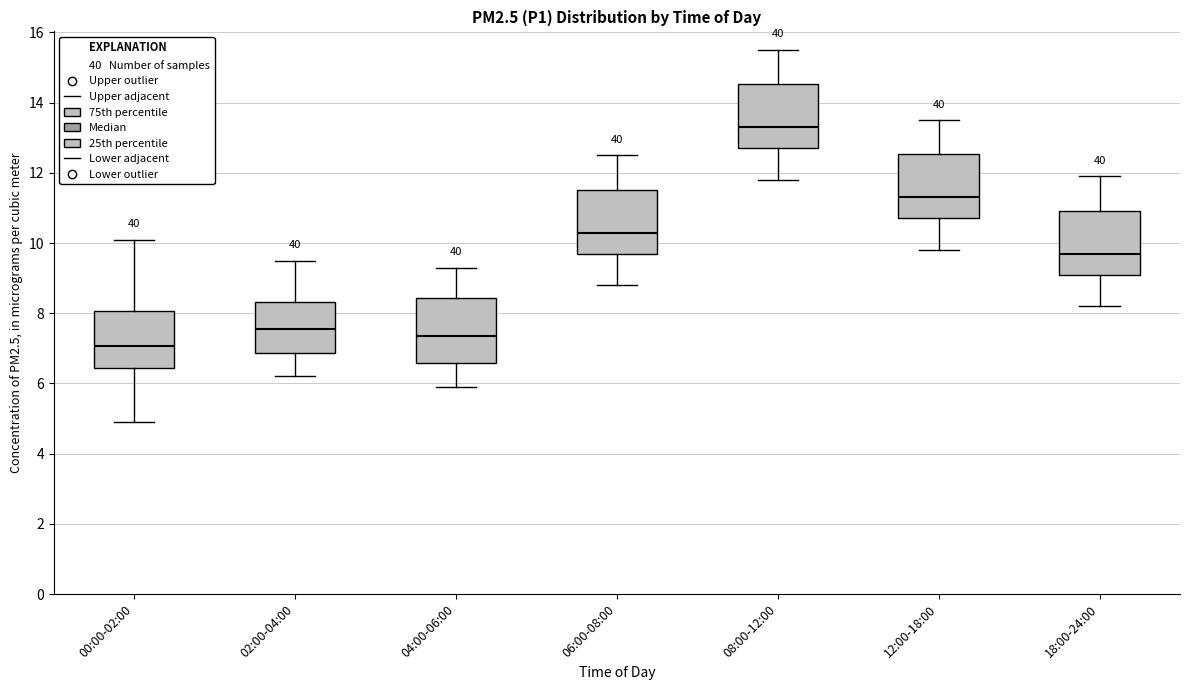

Where does the median line of the box for 04:00-06:00 sit on the y-axis? The values are not printed on the chart, so give them approximately, as read against the axis.

7.4